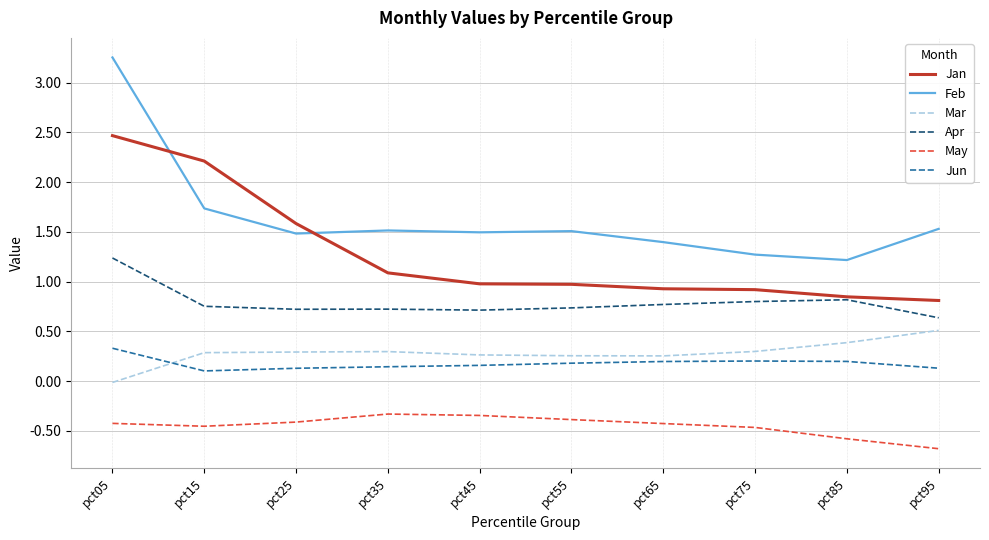

Which series has the widest spread of values?

Feb